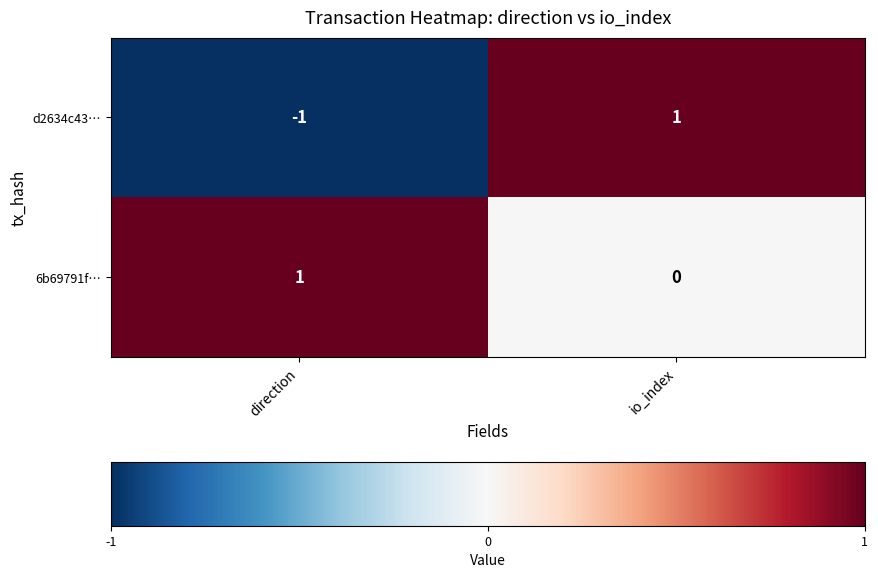

Which series has the largest range (max minus min)?

d2634c43…